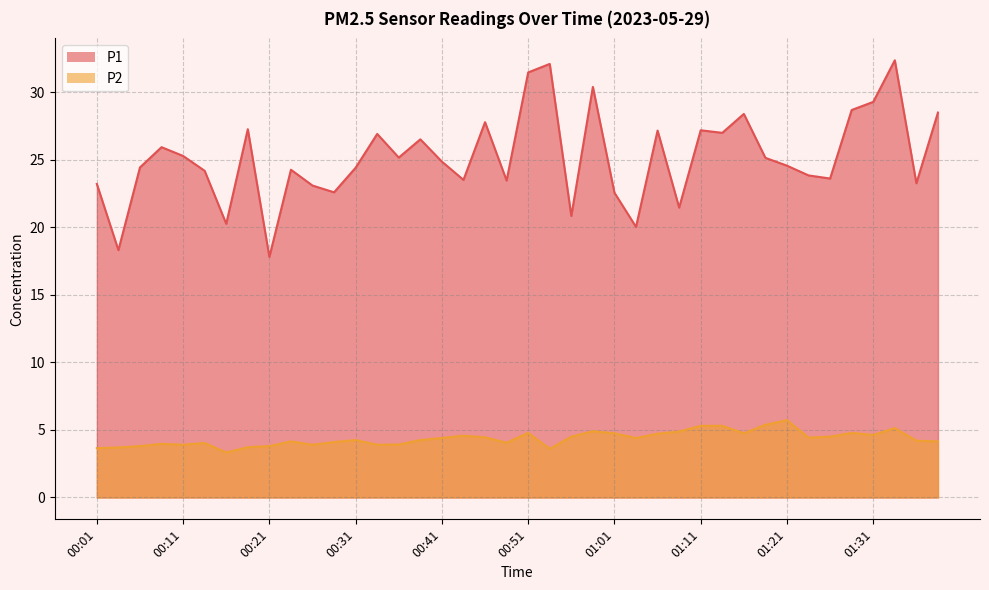

At which category does P2 reach its first local peak?

00:08